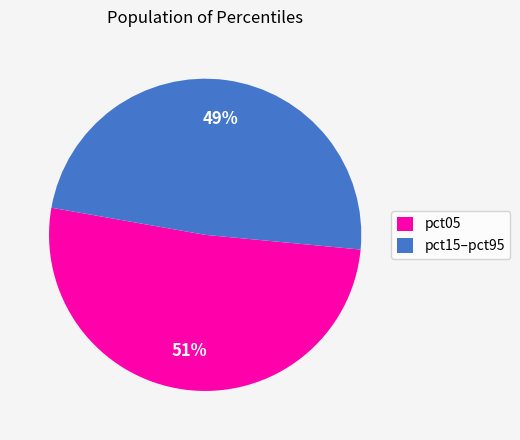

Combined, do pct15–pct95 and pct05 account for over 50%?

Yes